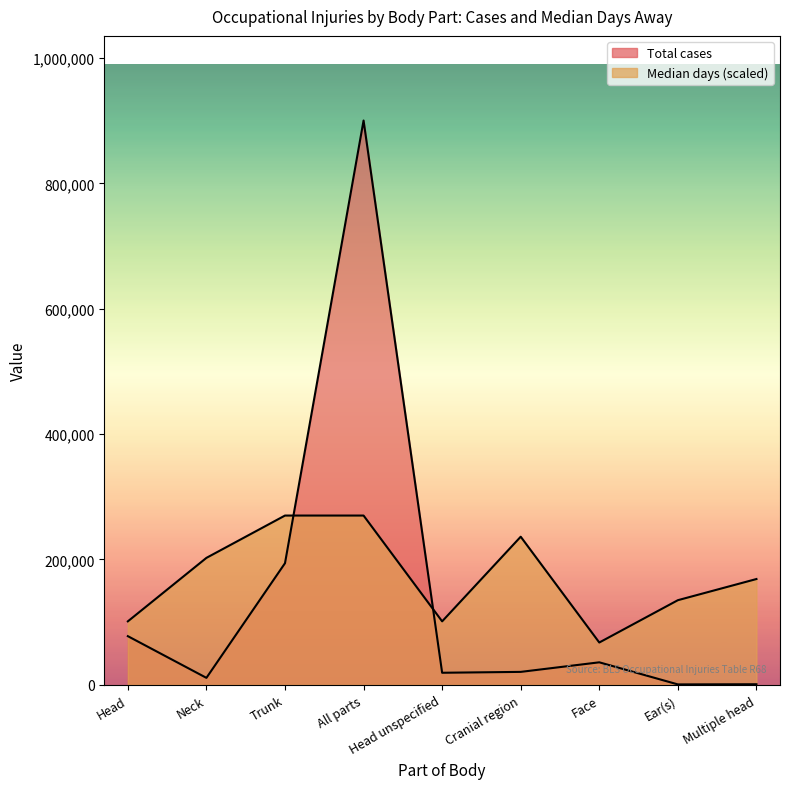

What position from the right is Multiple head?

1